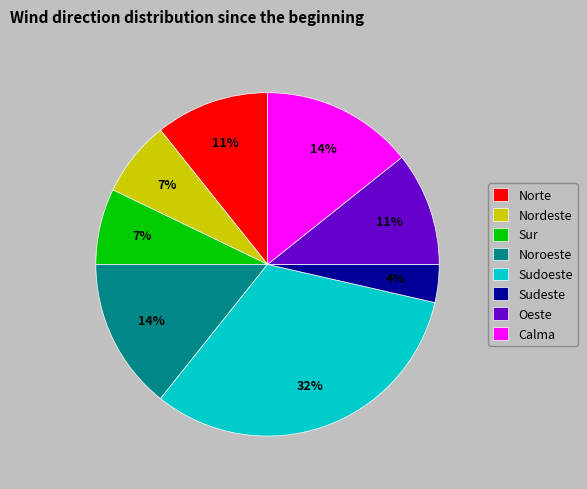

The Sur slice represents 7% of the pie. True or false?

True